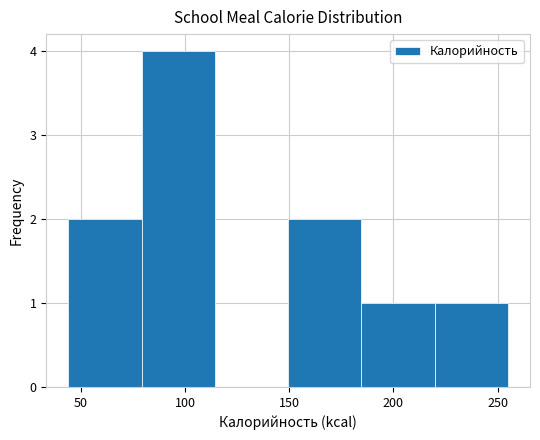

Over which range of the x-axis is the bar tallest?

80 to 115